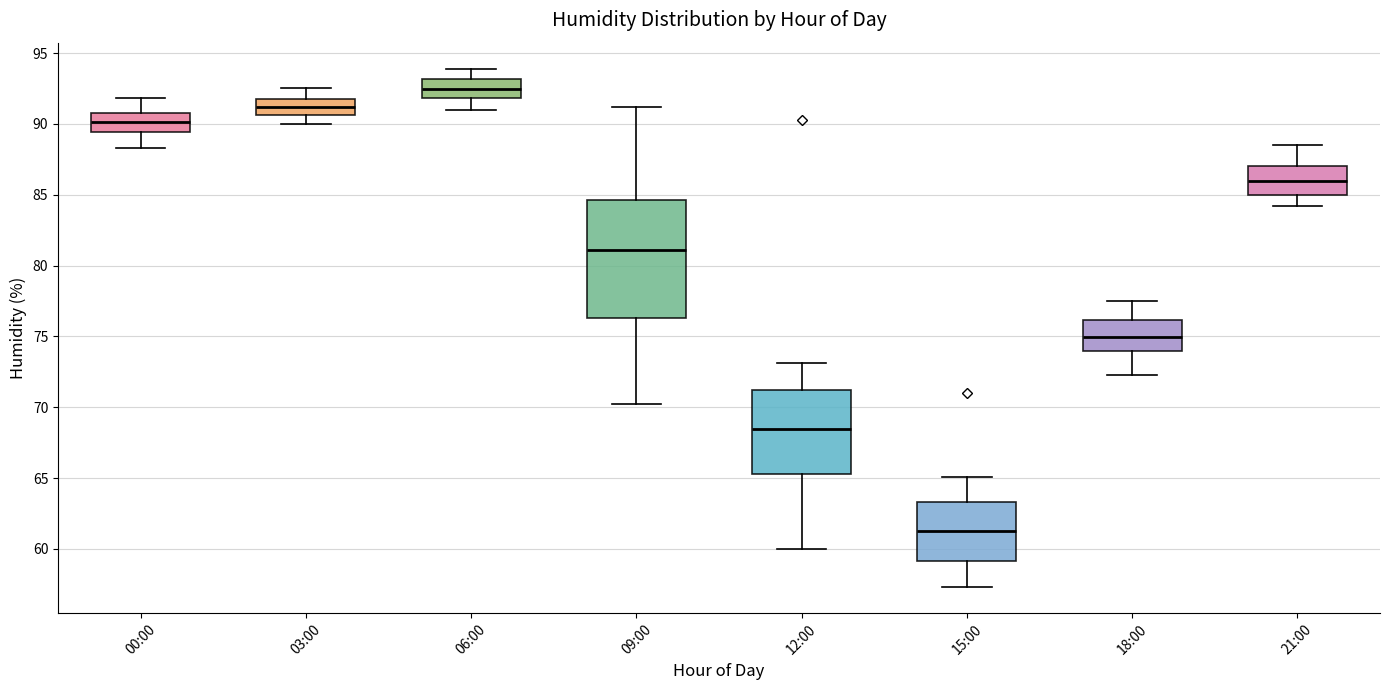

Where does the upper whisker of the box for 06:00 end on the y-axis? The values are not printed on the chart, so give them approximately, as read against the axis.

94.0